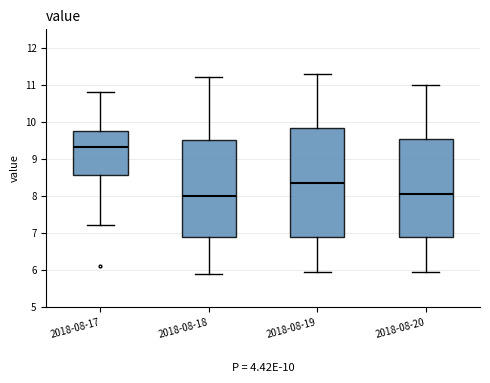

Which box is the tallest, from its lower edge to its upper edge?

2018-08-19